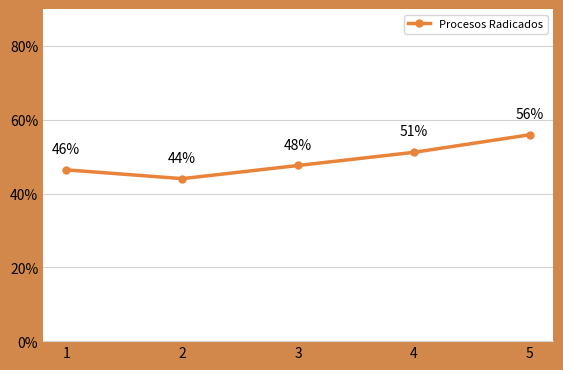

Reading right to left, what are all the values shown in this chart?

0.6	0.5	0.5	0.4	0.5